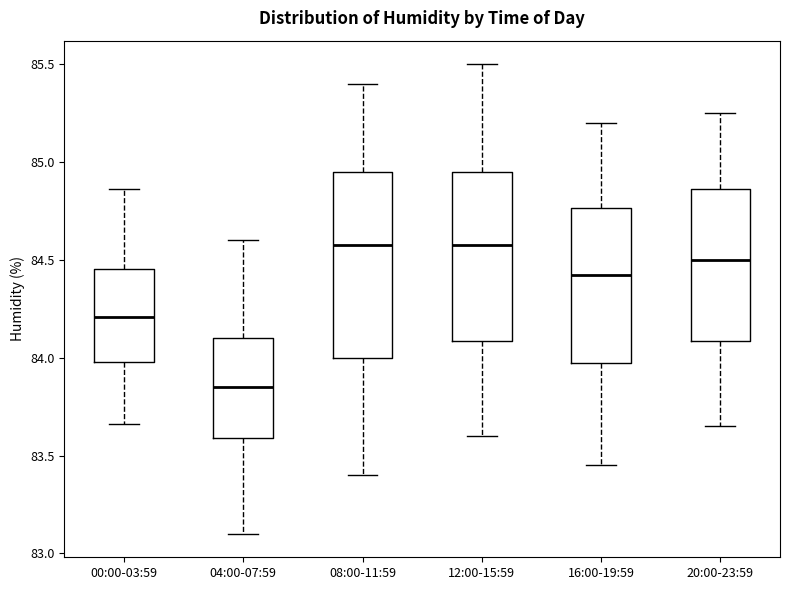

Where does the lower whisker of the box for 16:00-19:59 end on the y-axis? The values are not printed on the chart, so give them approximately, as read against the axis.

83.45